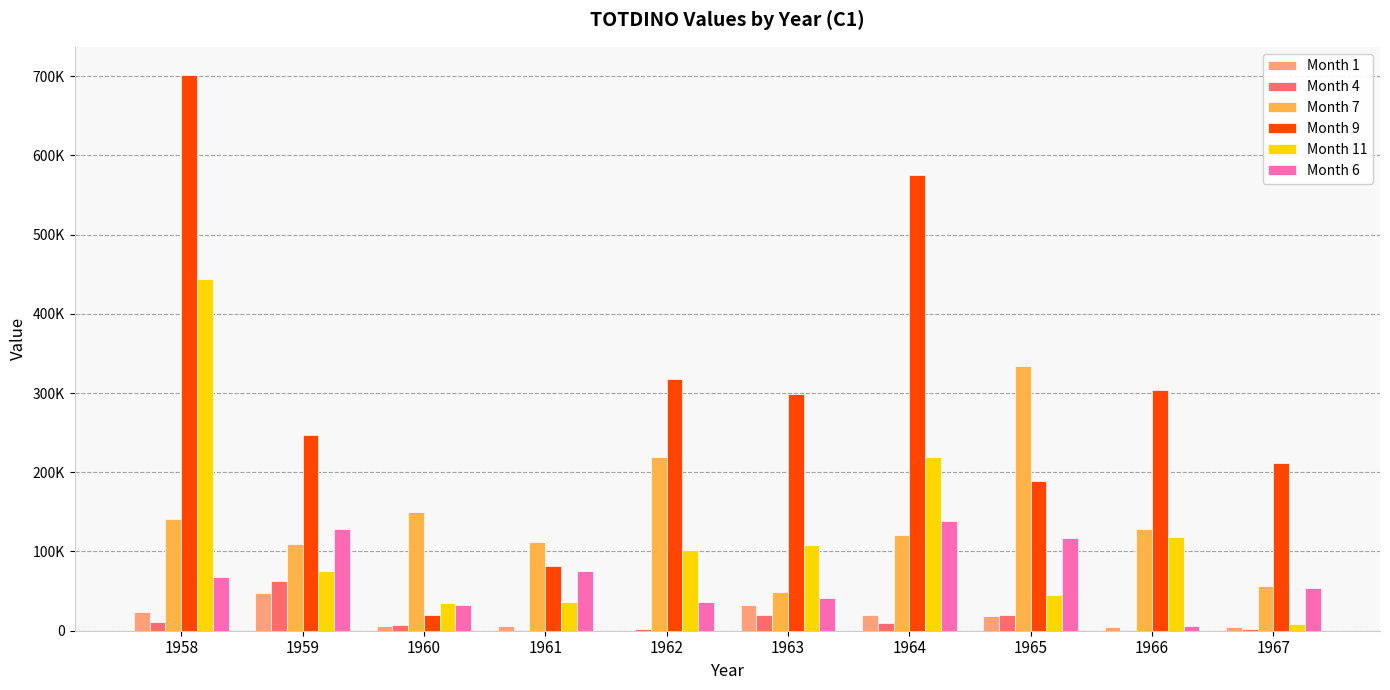

Does the chart contain stacked bars?

No